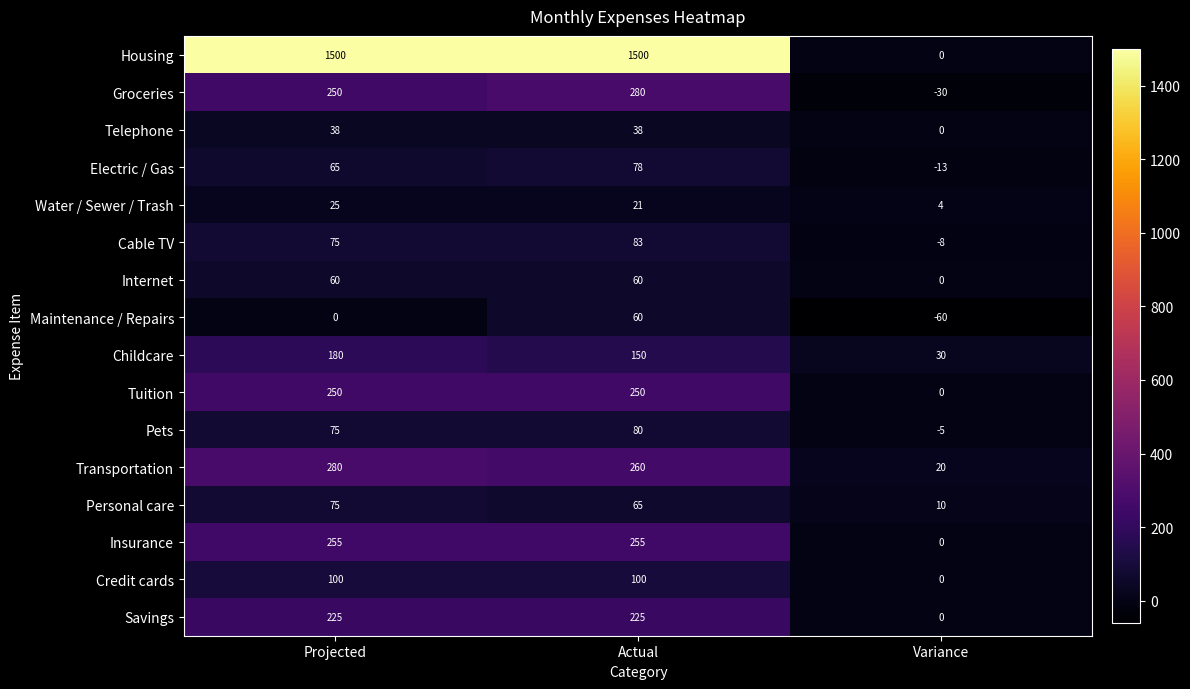

What is the smallest value displayed?

-60